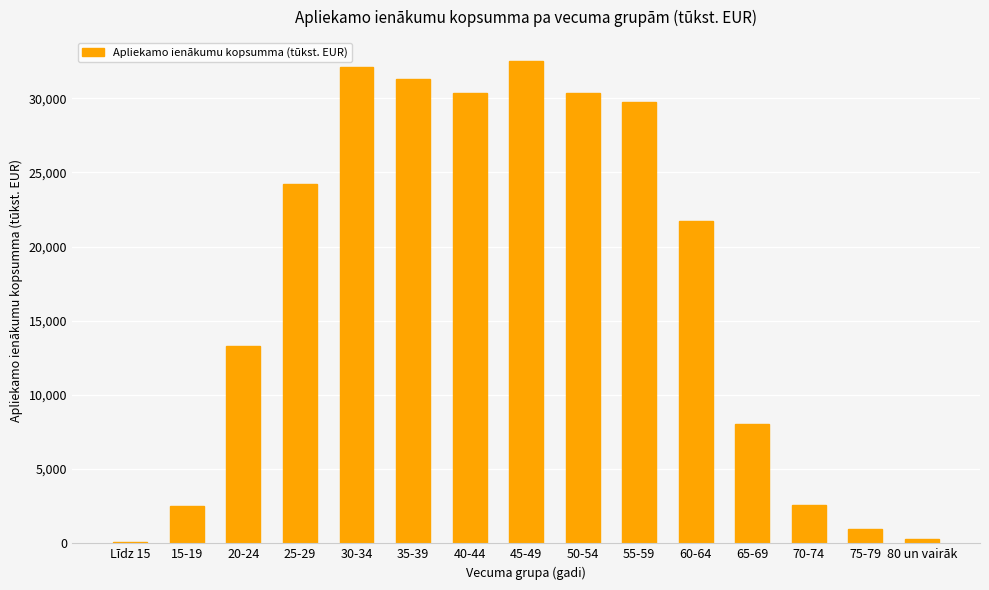

Which category has the highest value across all series?

45-49